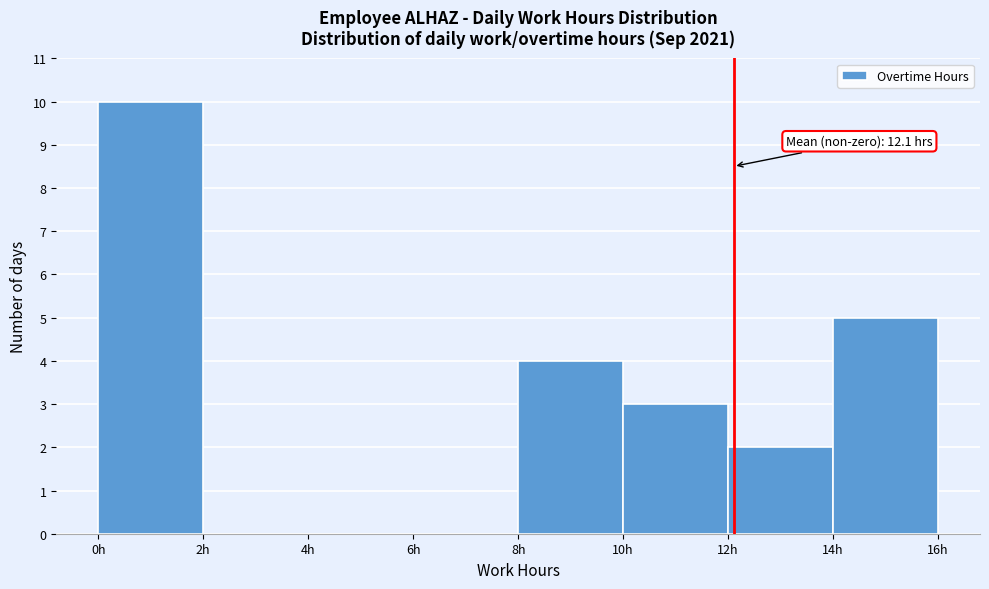

Over which range of the x-axis is the bar tallest?

0 to 2